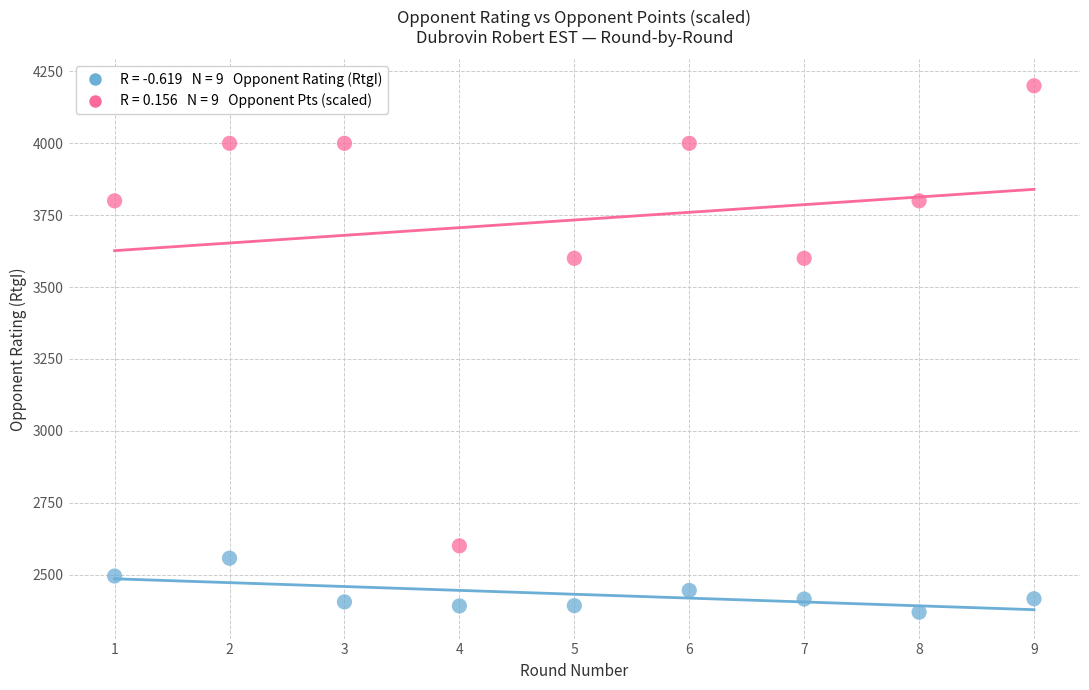

Across all data points, what is the range of Y values (max minus min)?

1831